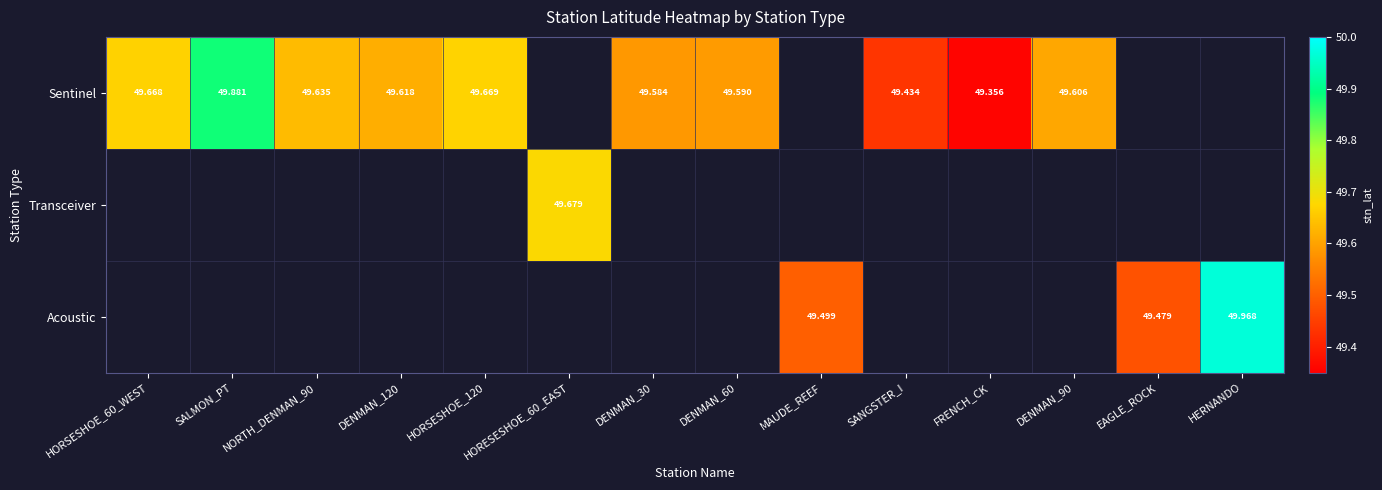

What is the sum of the Sentinel values at DENMAN_30 and NORTH_DENMAN_90?

99.2